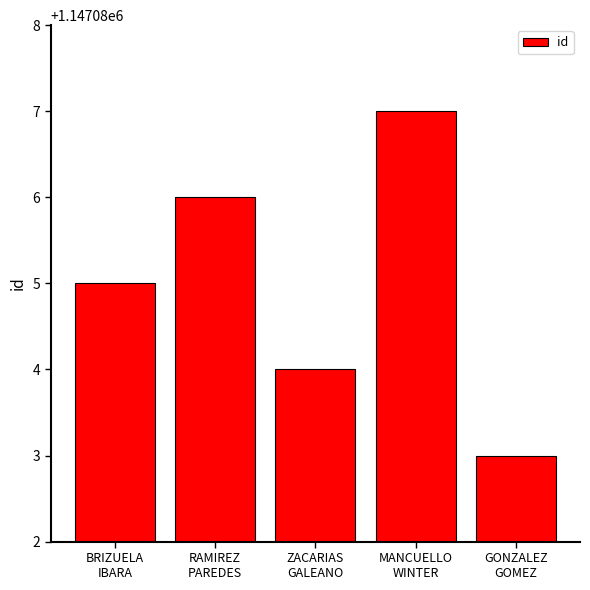

What is the change in value from ZACARIAS
GALEANO to MANCUELLO
WINTER?

+3